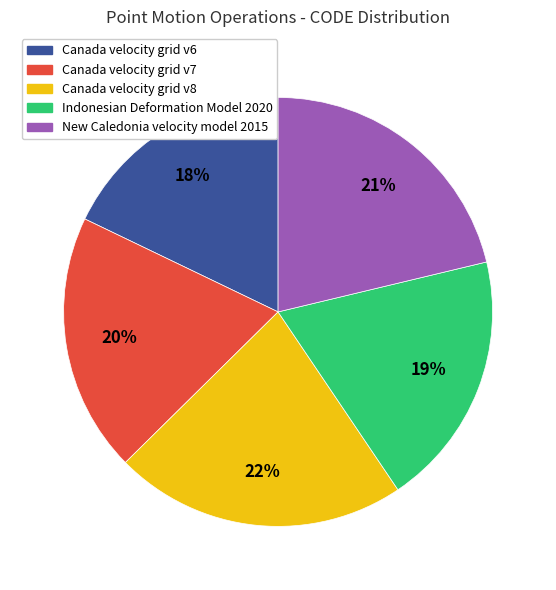

Does any single category account for the majority?

No